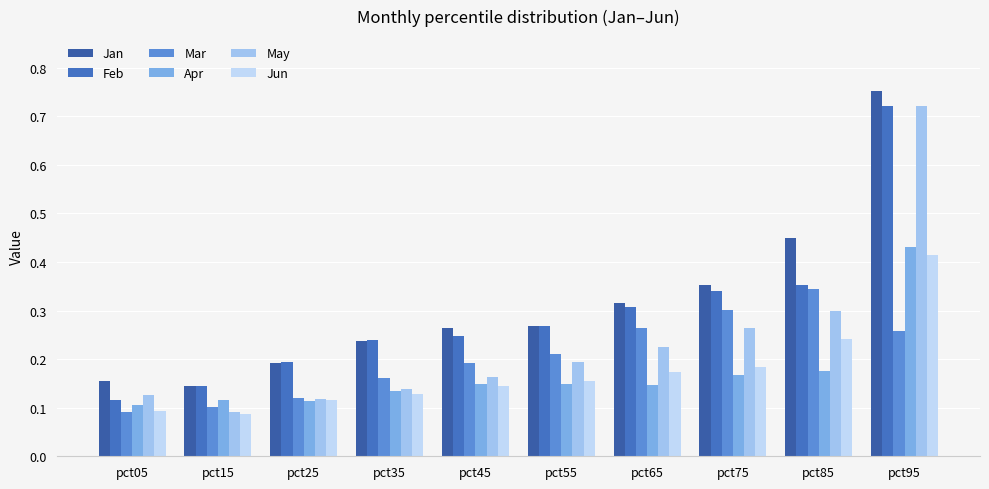

What is the sum of the Jun values at pct55 and pct15?

0.2